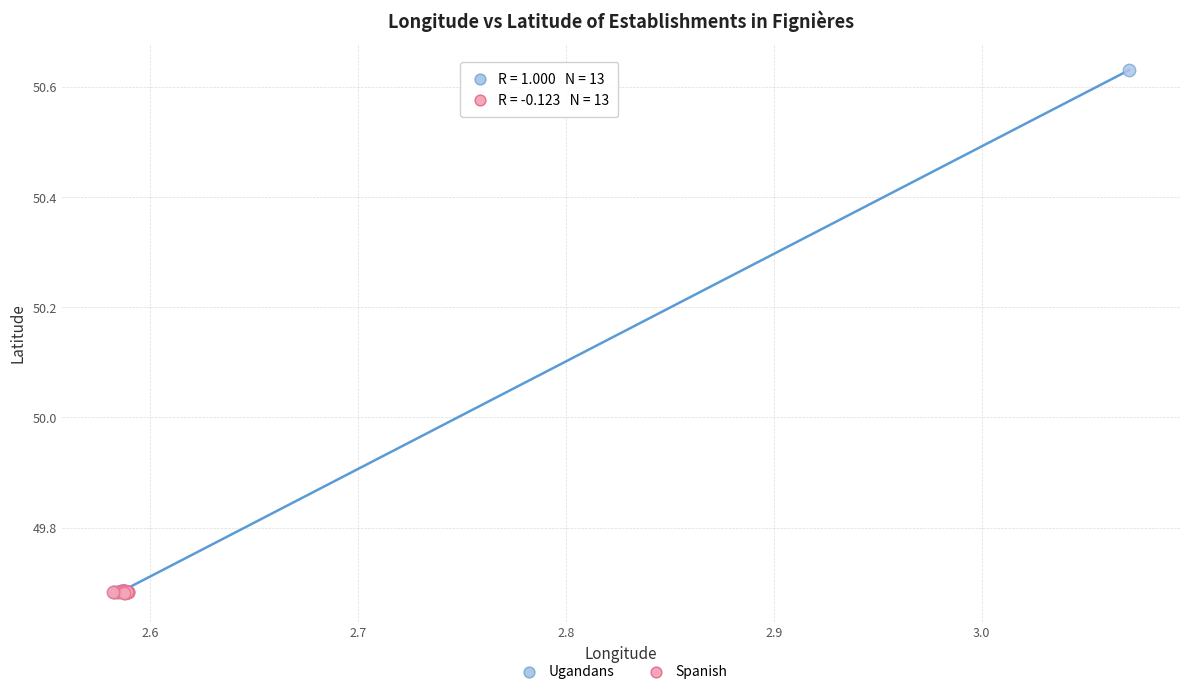

Which series reaches the maximum Y coordinate?

Ugandans